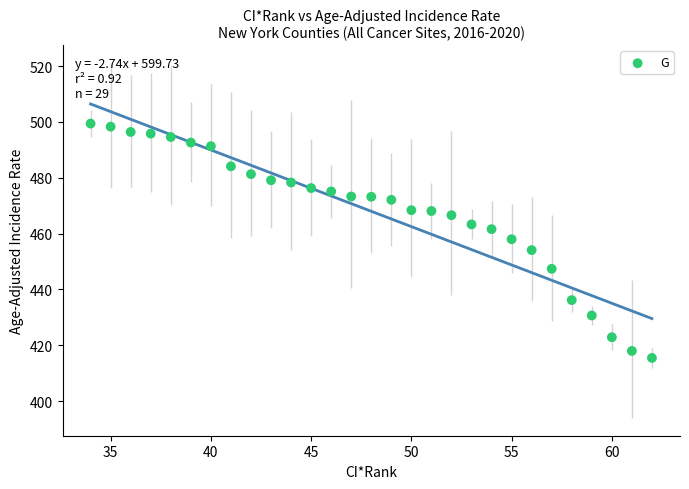

What is the range of X values (max minus min)?

28.0